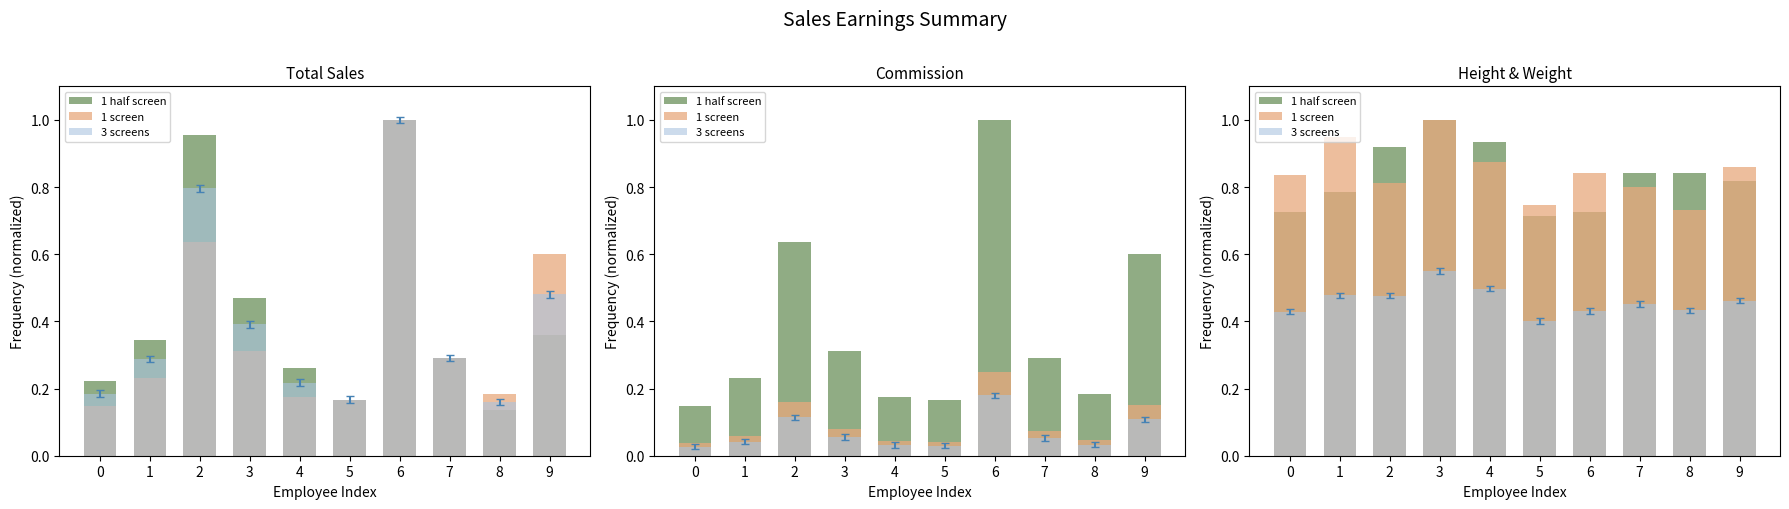

Is it true that 3 screens equals 0.8 at 4?

False